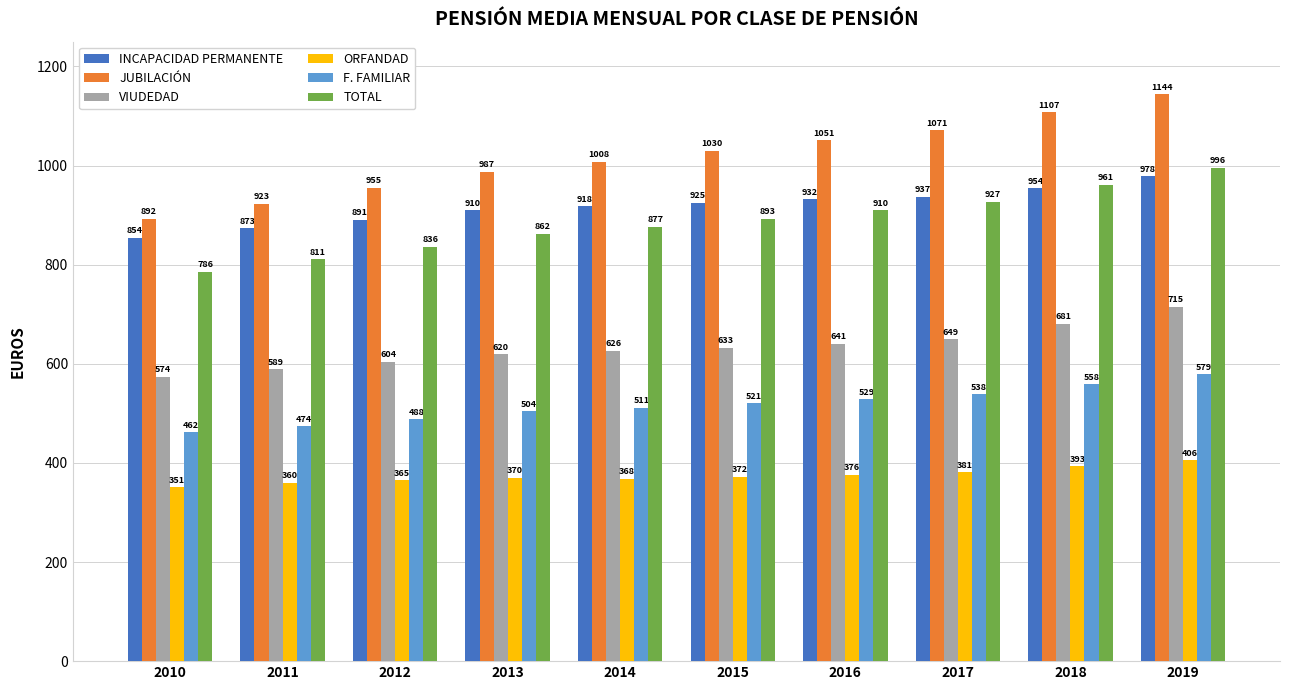

Which label corresponds to the largest value in the chart?

2019